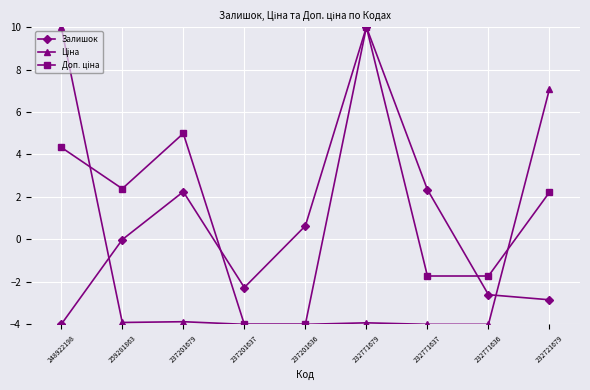

What is the difference between the highest and lowest values at 237201637?

1.7